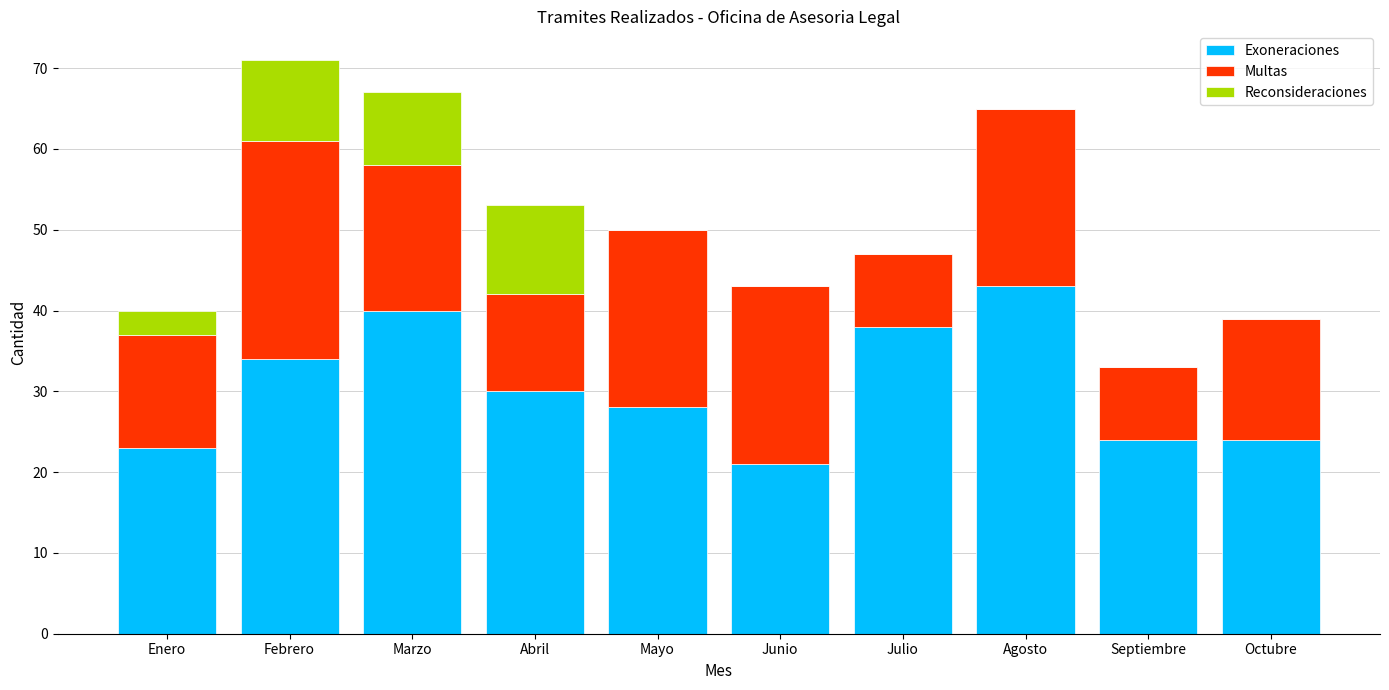

True or false: Exoneraciones has a value of 24 at Octubre.

True